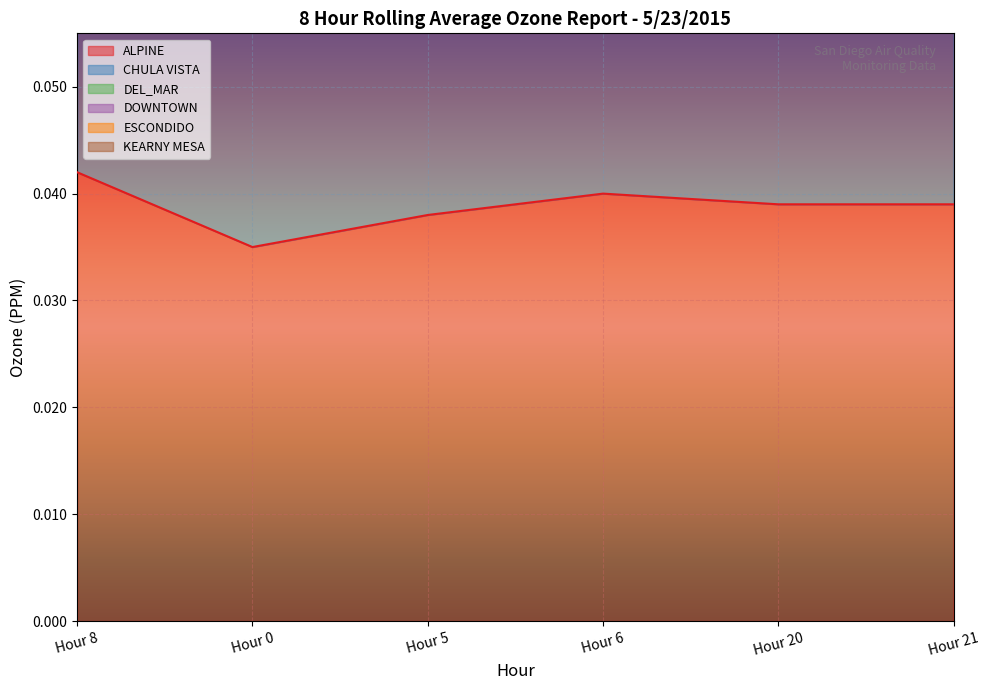

At which category does KEARNY MESA reach its first local valley?

Hour 0